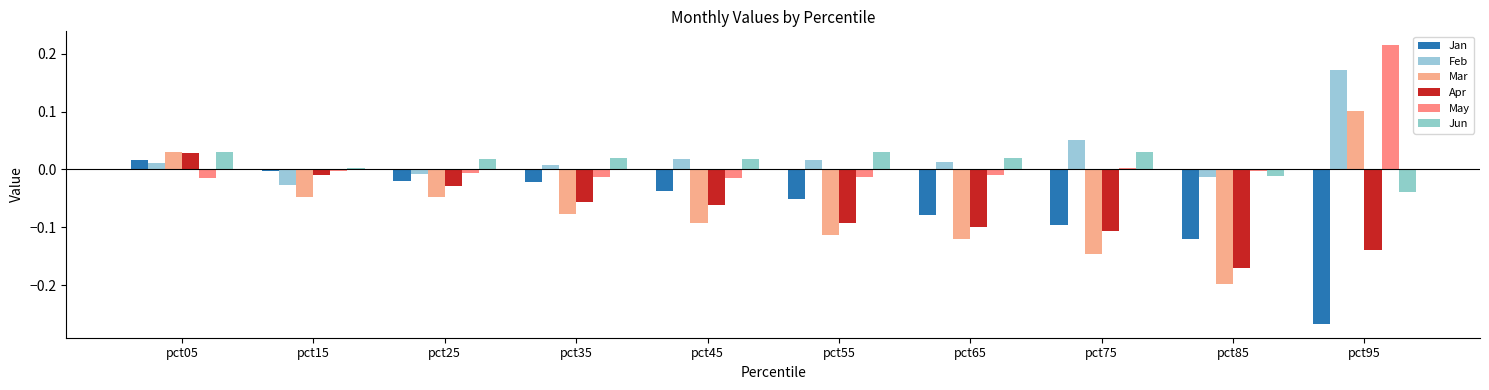

True or false: Jun has a value of -0.0 at pct95.

True